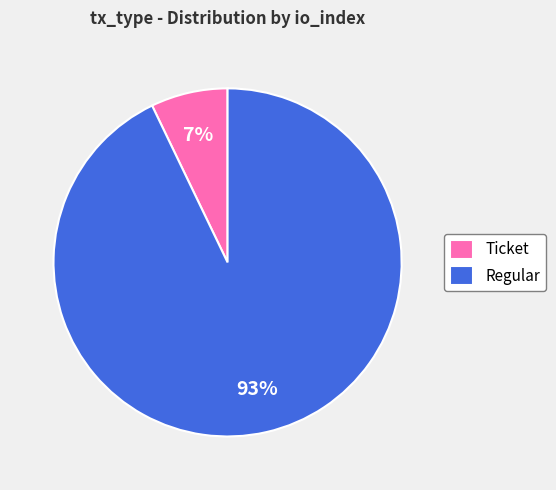

To the nearest percent, what is the difference between the largest and smallest slice percentages?

86%